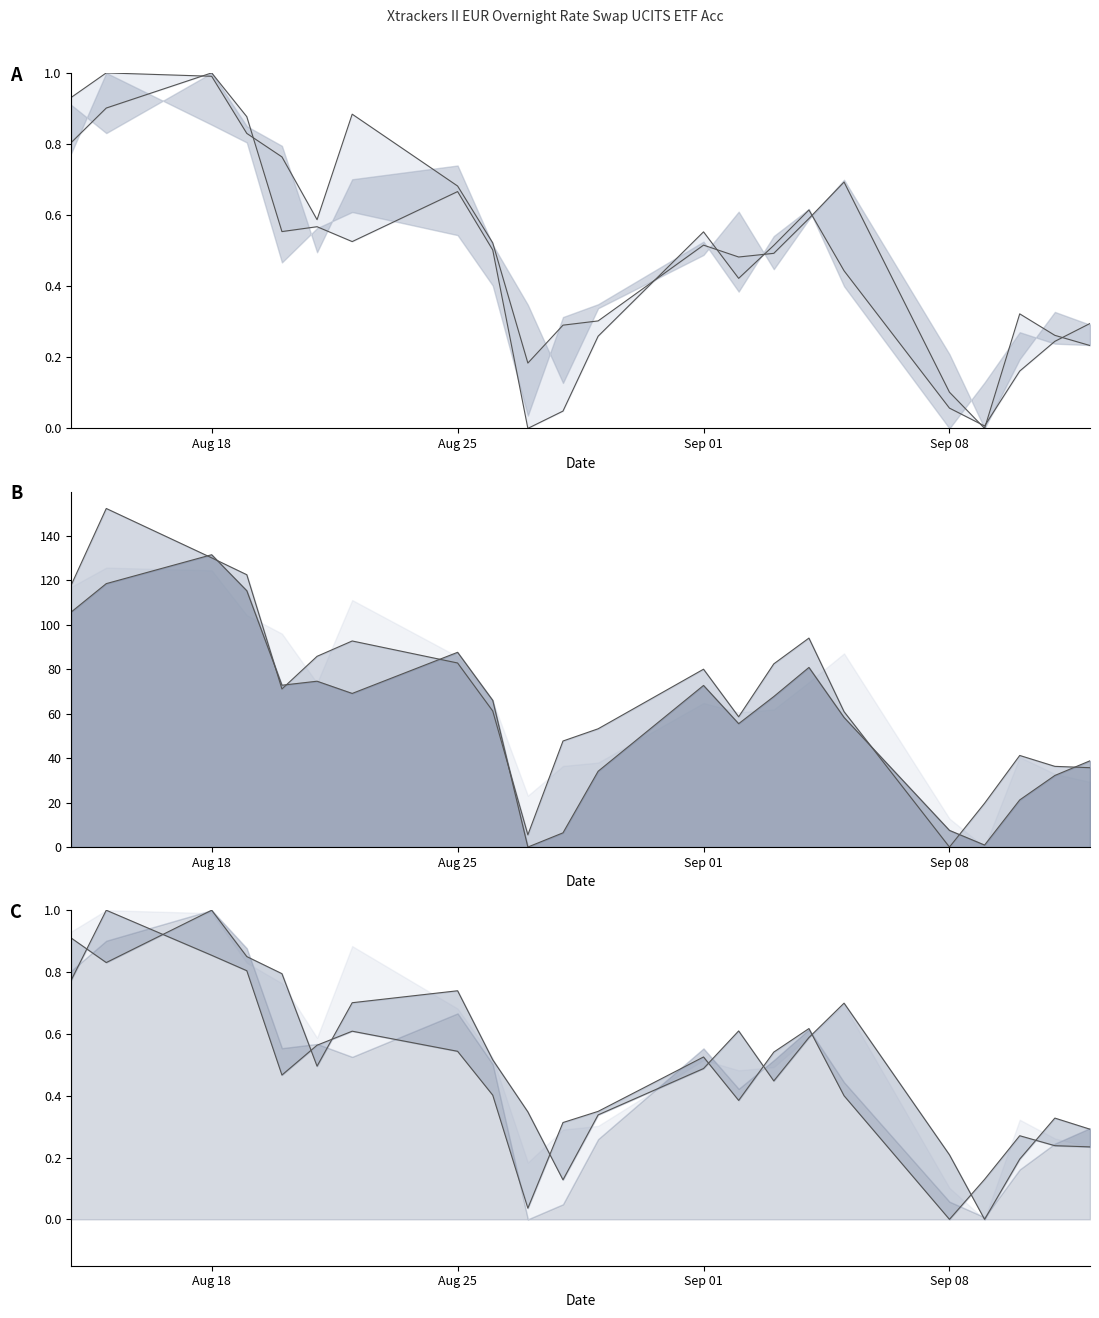

How many times do High and Close cross each other?

2